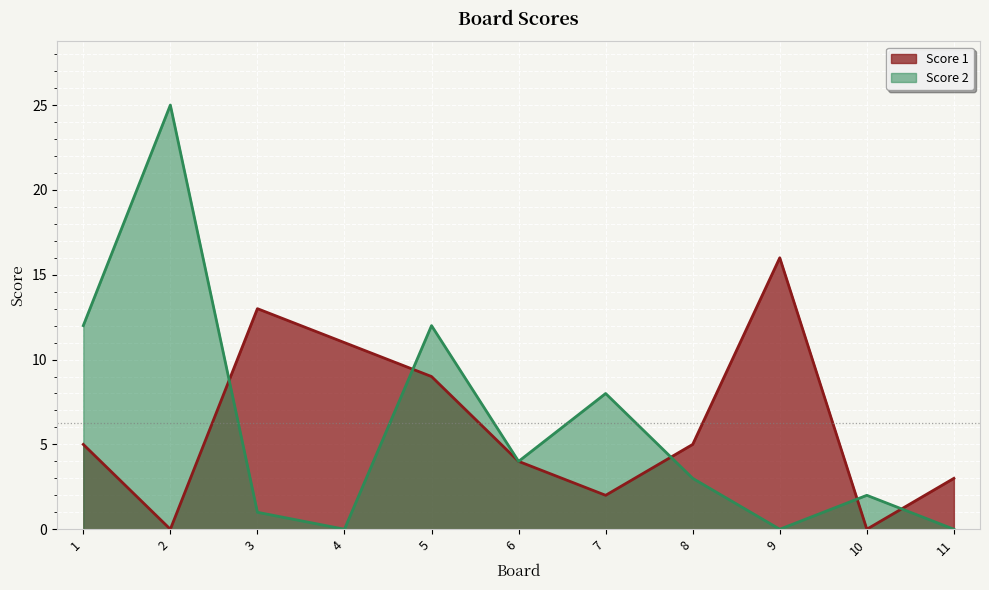

How many values in Score 1 are above zero?

9